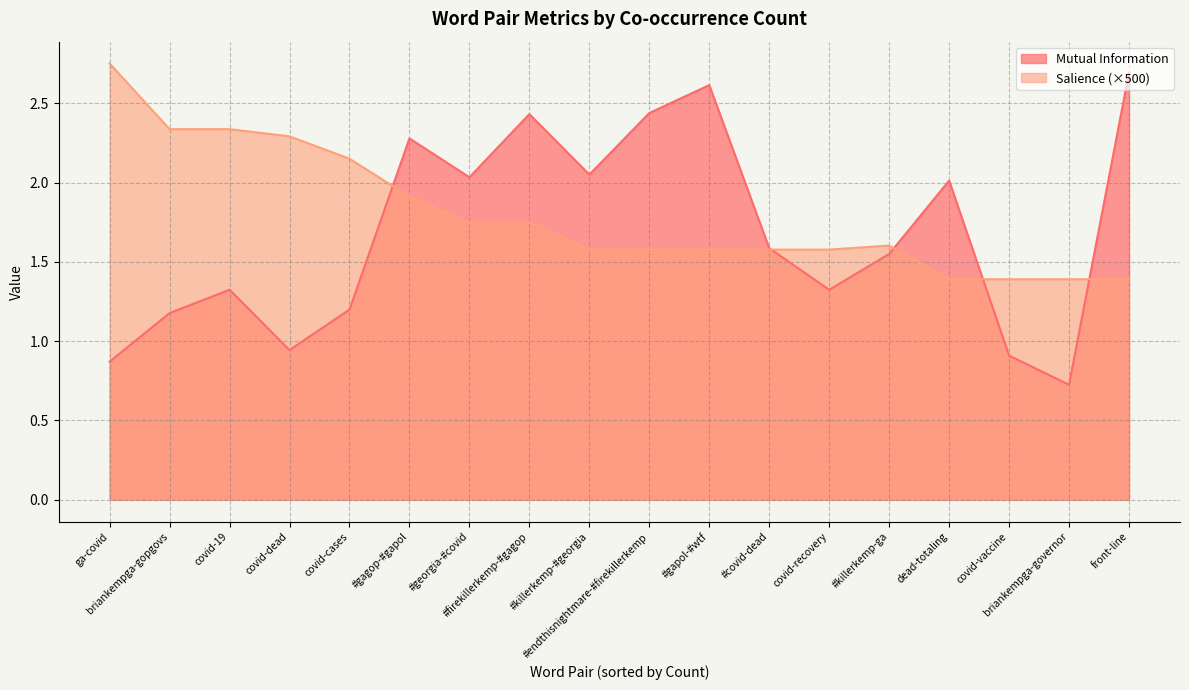

Reading left to right, what are all the values shown in this chart?

Mutual Information: ga-covid=0.9	briankempga-gopgovs=1.2	covid-19=1.3	covid-dead=0.9	covid-cases=1.2	#gagop-#gapol=2.3	#georgia-#covid=2.0	#firekillerkemp-#gagop=2.4	#killerkemp-#georgia=2.0	#endthisnightmare-#firekillerkemp=2.4	#gapol-#wtf=2.6	#covid-dead=1.6	covid-recovery=1.3	#killerkemp-ga=1.5	dead-totaling=2.0	covid-vaccine=0.9	briankempga-governor=0.7	front-line=2.7
Salience: ga-covid=2.8	briankempga-gopgovs=2.3	covid-19=2.3	covid-dead=2.3	covid-cases=2.2	#gagop-#gapol=1.9	#georgia-#covid=1.8	#firekillerkemp-#gagop=1.8	#killerkemp-#georgia=1.6	#endthisnightmare-#firekillerkemp=1.6	#gapol-#wtf=1.6	#covid-dead=1.6	covid-recovery=1.6	#killerkemp-ga=1.6	dead-totaling=1.4	covid-vaccine=1.4	briankempga-governor=1.4	front-line=1.4